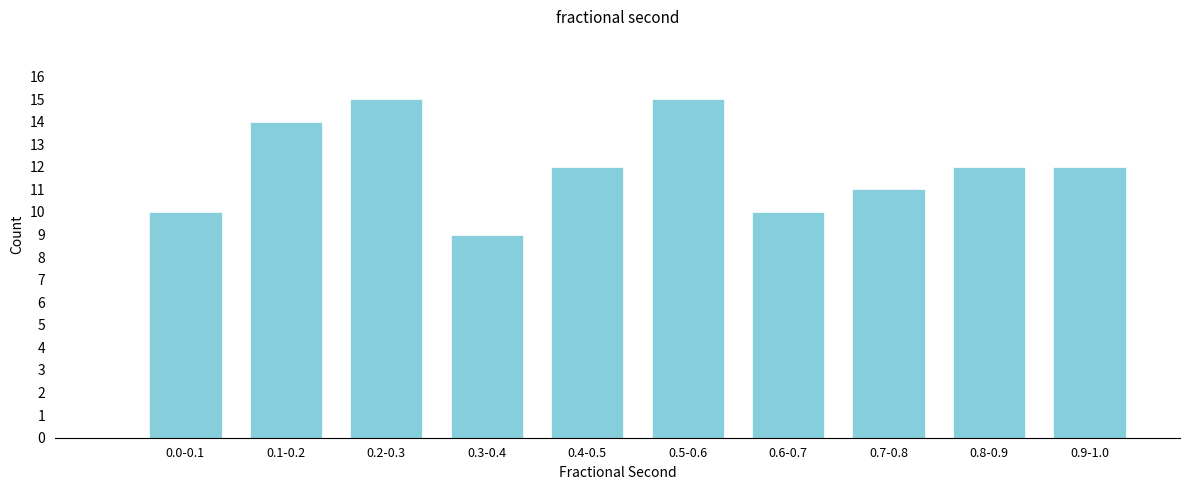

Reading right to left, list all the values displayed in this chart.

0.9-1.0=12	0.8-0.9=12	0.7-0.8=11	0.6-0.7=10	0.5-0.6=15	0.4-0.5=12	0.3-0.4=9	0.2-0.3=15	0.1-0.2=14	0.0-0.1=10